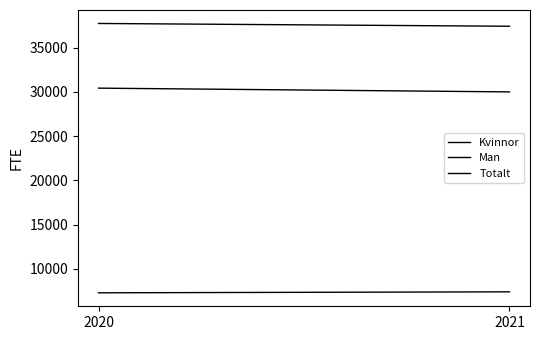

At which category is the sum across all series the highest?

2020